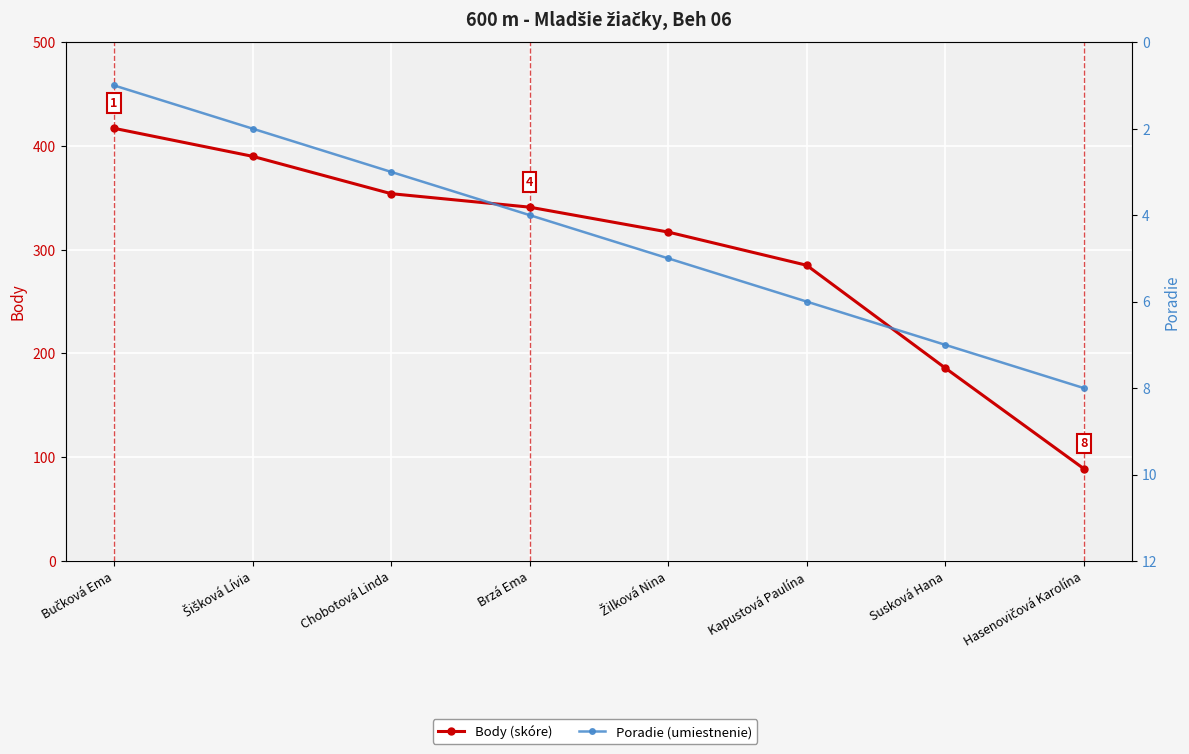

Rank the series by their maximum value, from highest to lowest.

Body (skóre), Poradie (umiestnenie)